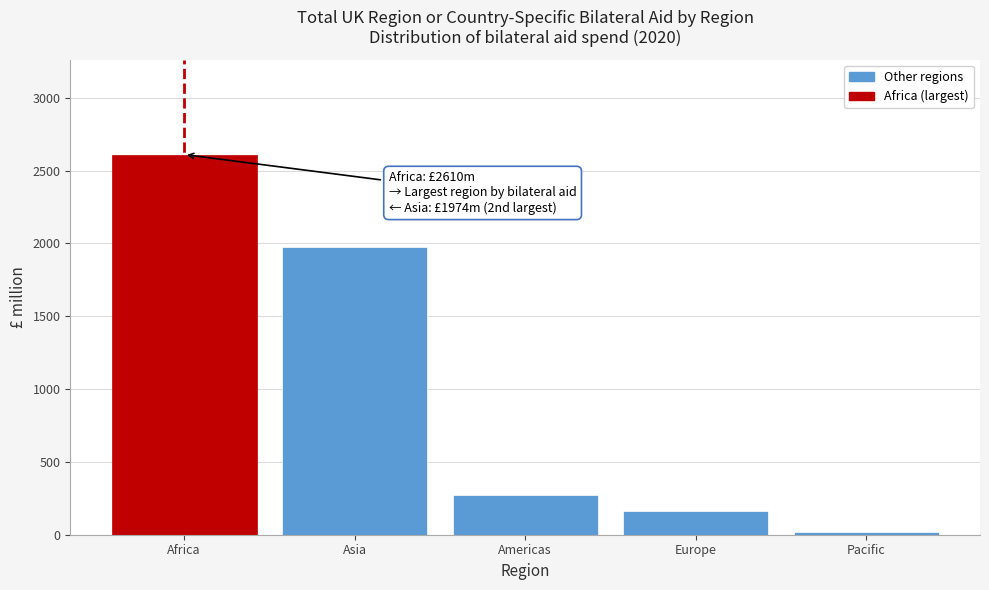

Reading right to left, extract all data points from this chart.

19.1	165.8	272.2	1973.8	2609.8